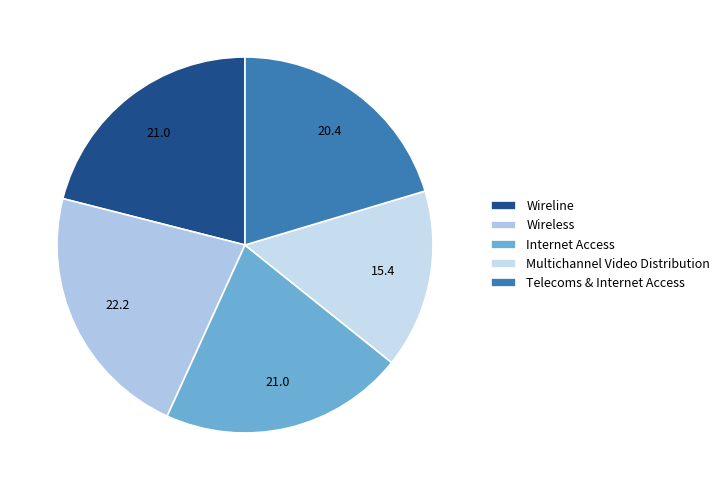

To the nearest percent, what percentage of the pie is Telecoms & Internet Access?

20%